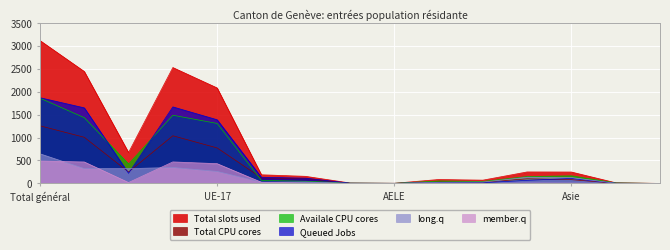

What is the total value across all series at UE-2?

465